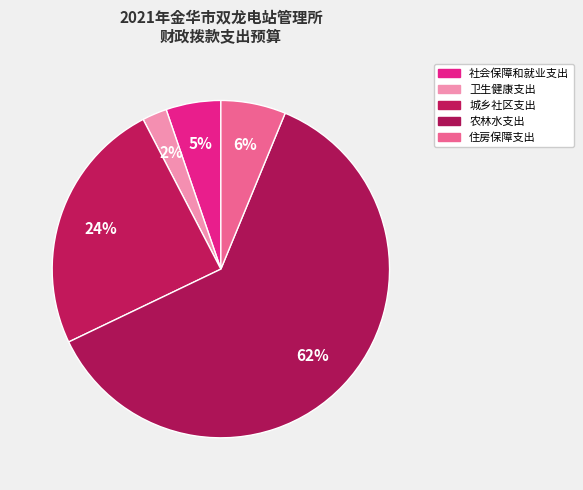

To the nearest percent, what is the difference between the 农林水支出 and 城乡社区支出 slice percentages?

37%